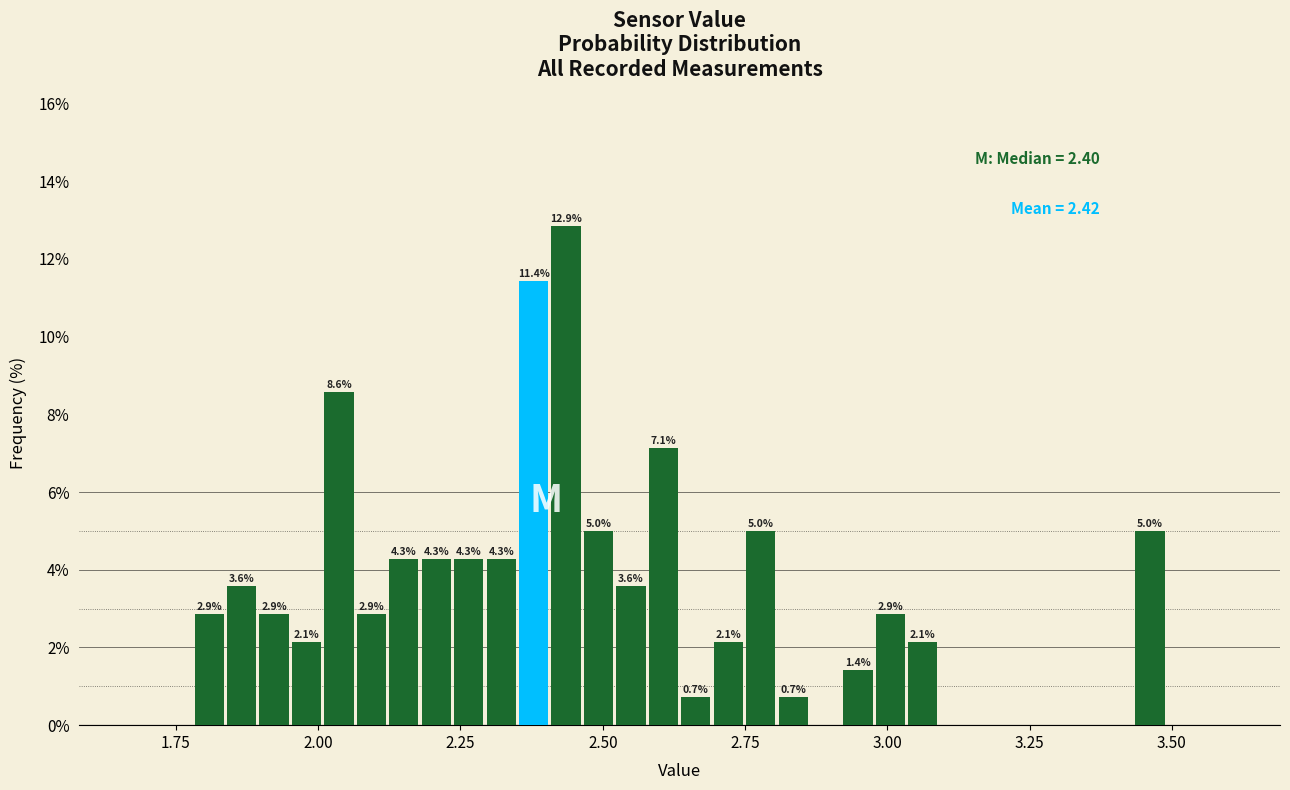

Around what value on the x-axis is the tallest bar? Give the approximate position of its centre, as read against the axis.

2.45